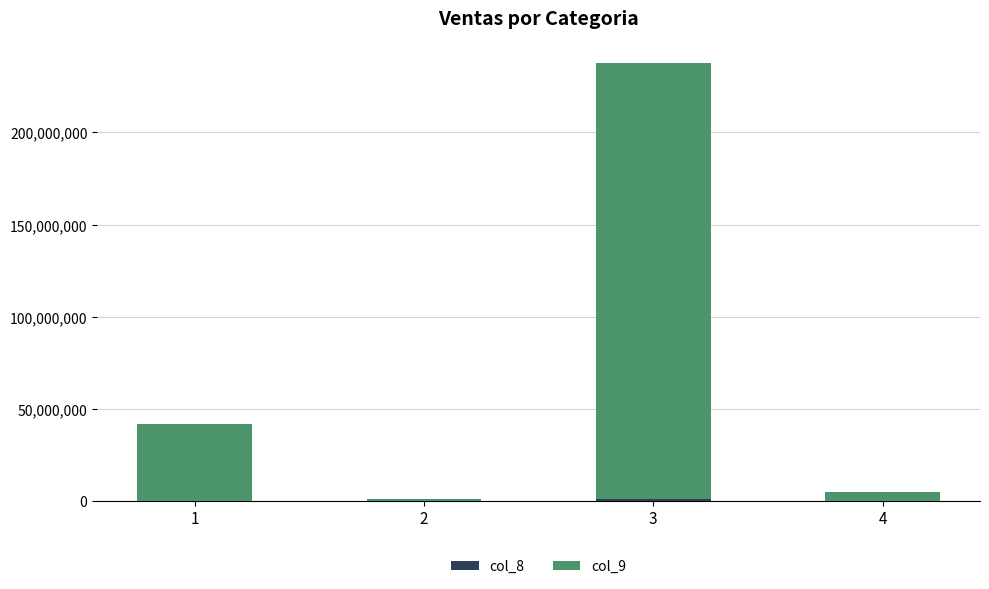

At which category is the sum across all series the highest?

3